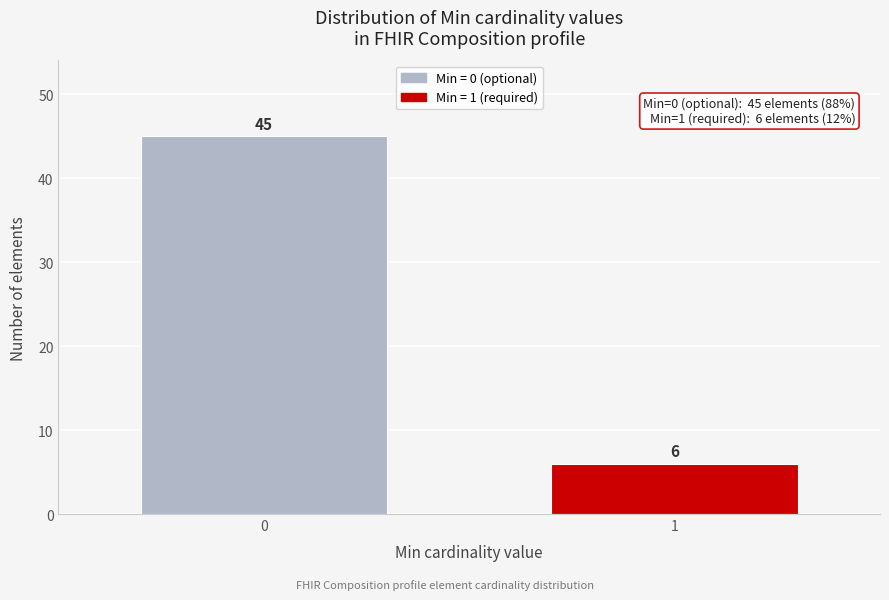

Reading left to right, list all the values displayed in this chart.

45	6